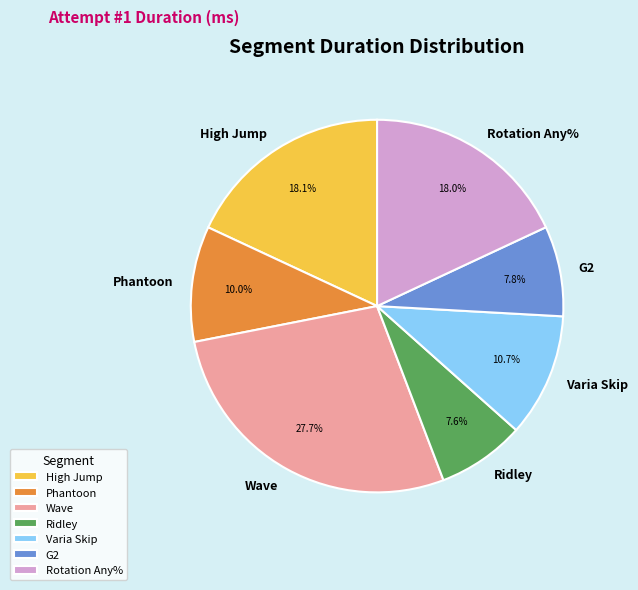

Which slice is the largest?

Wave